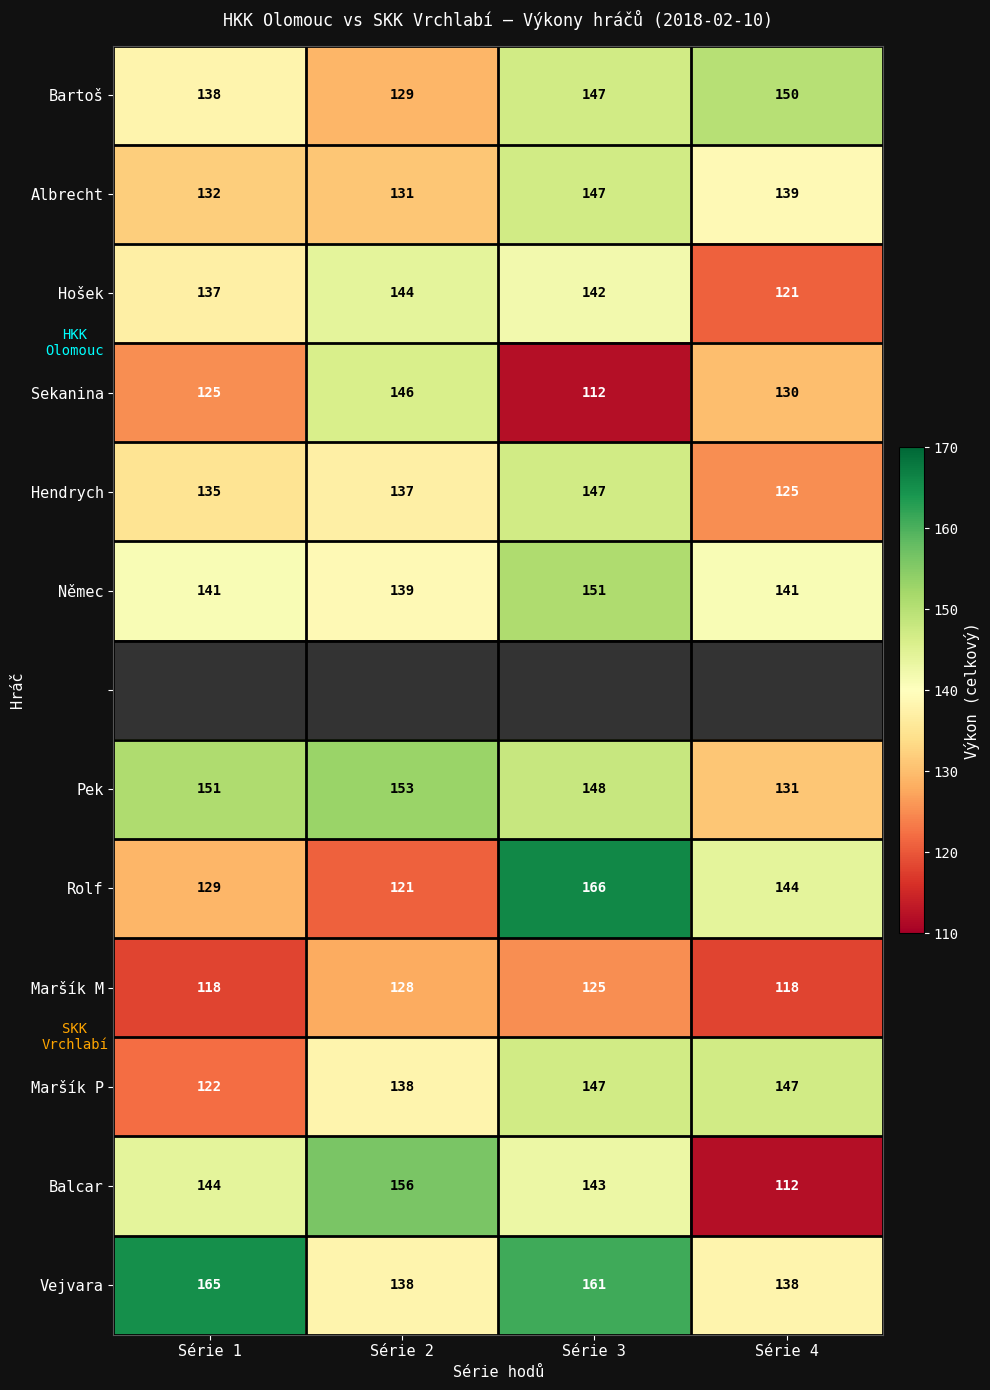

At how many categories does at least one series exceed 112?

4